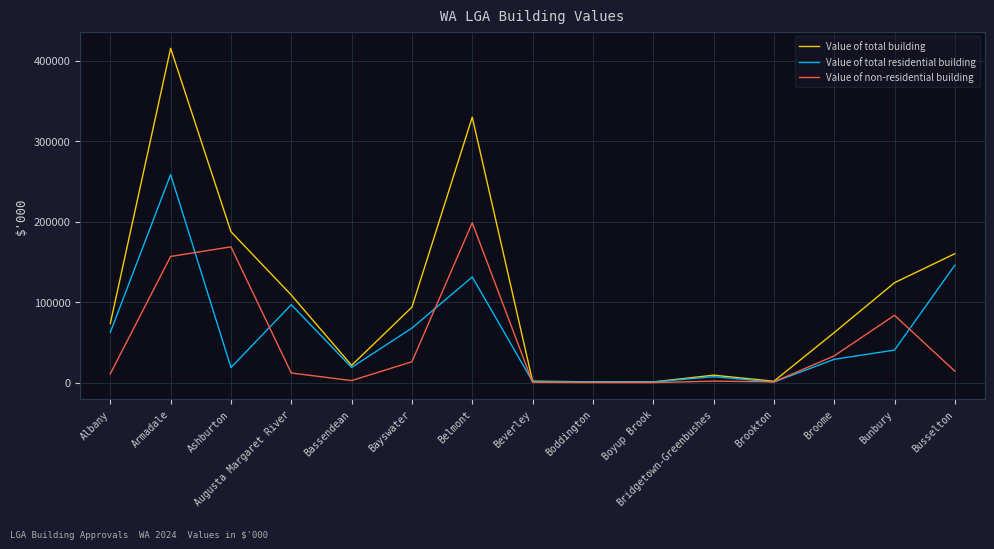

Which series has the largest range (max minus min)?

Value of total building